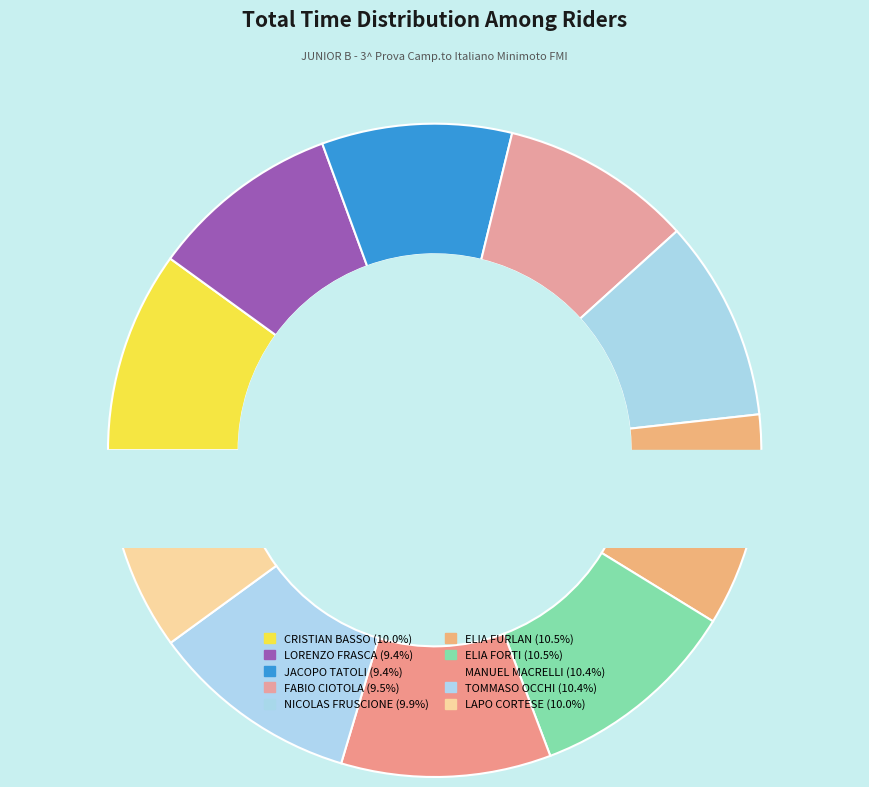

Between LAPO CORTESE and ELIA FURLAN, which is larger?

ELIA FURLAN